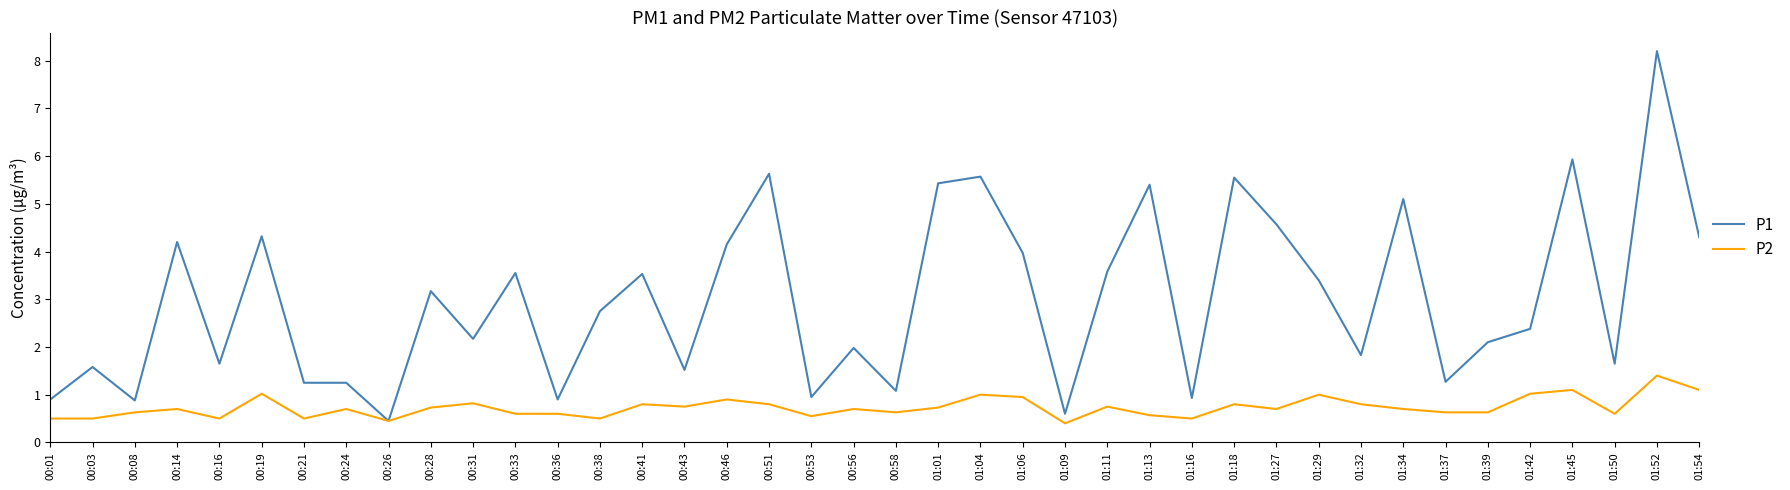

List the series in order of their peak value, lowest first.

P2, P1